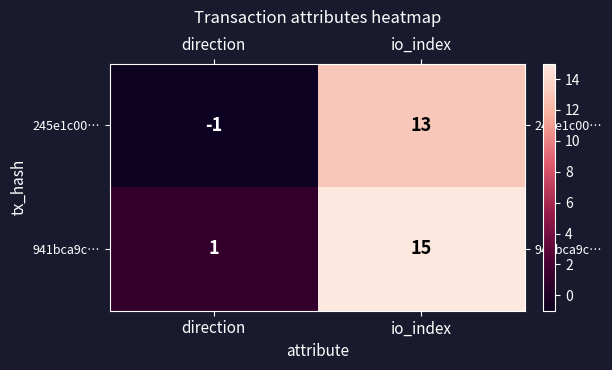

What is the maximum value shown in the chart?

15